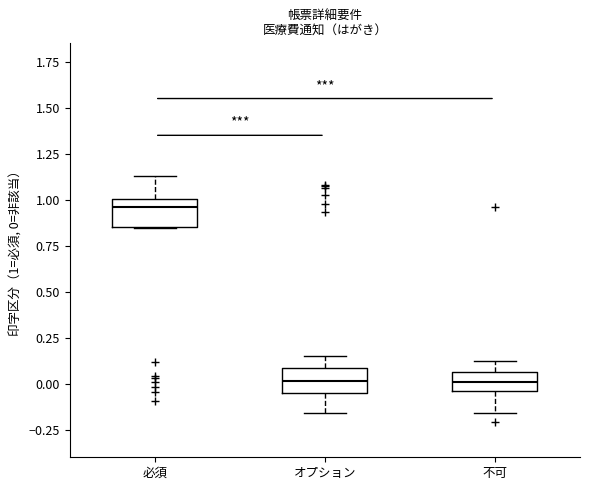

Where does the upper whisker of the box for オプション end on the y-axis? The values are not printed on the chart, so give them approximately, as read against the axis.

0.15